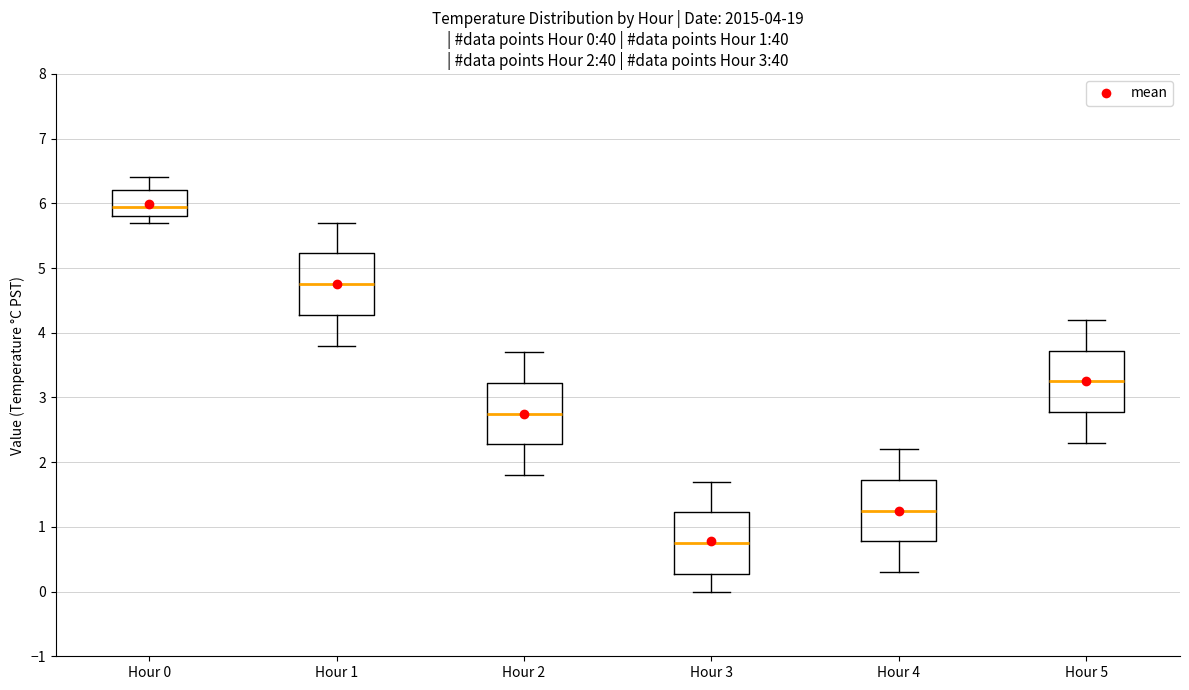

Which box's median line is the highest?

Hour 0